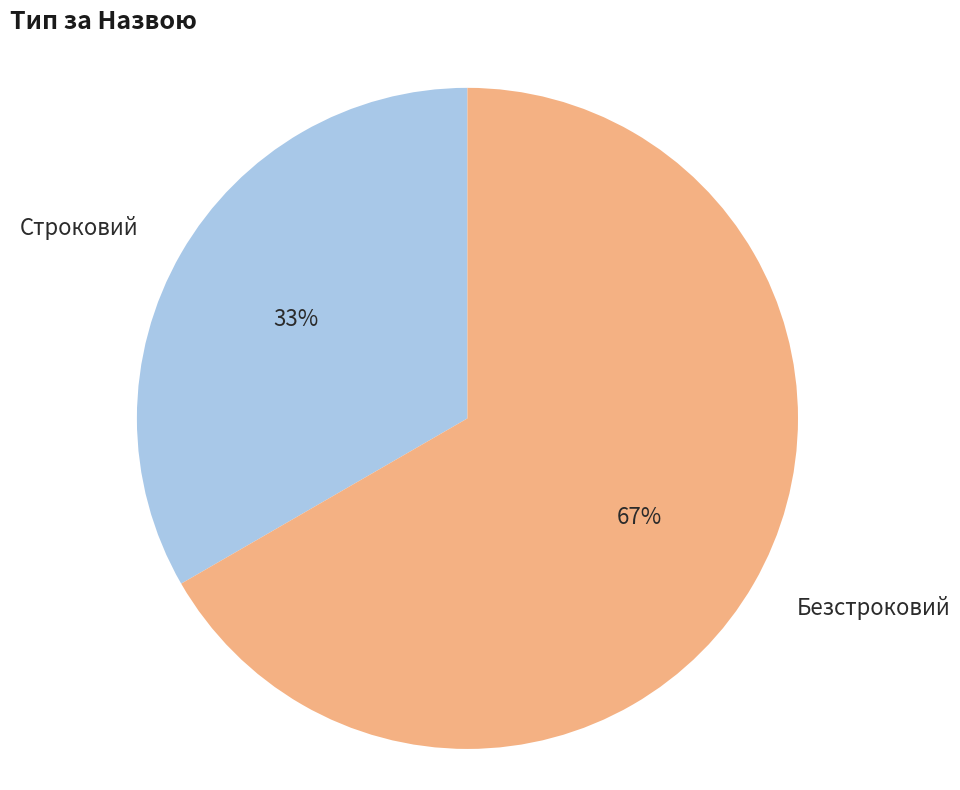

To the nearest percent, what is the average slice percentage?

50%